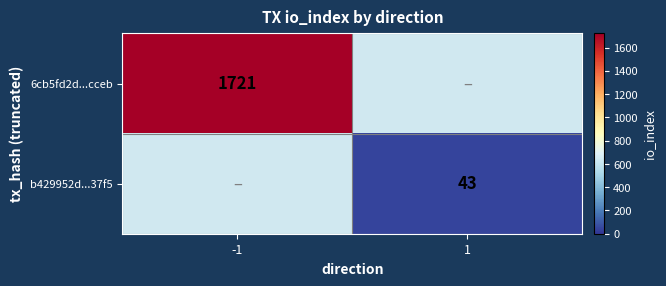

The value of b429952d...37f5 at 1 is 61.5. True or false?

False